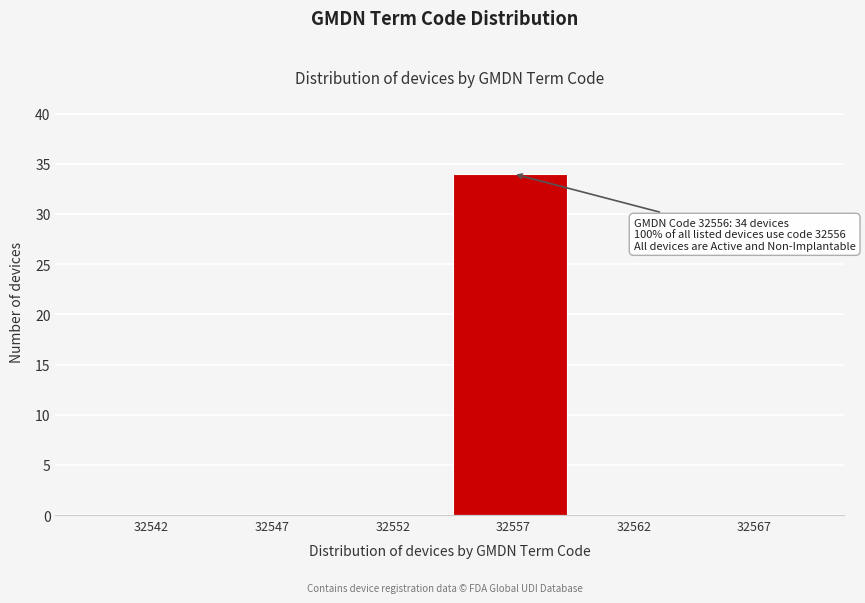

Reading left to right, transcribe all the data shown in this chart.

32542=0	32547=0	32552=0	32557=34	32562=0	32567=0